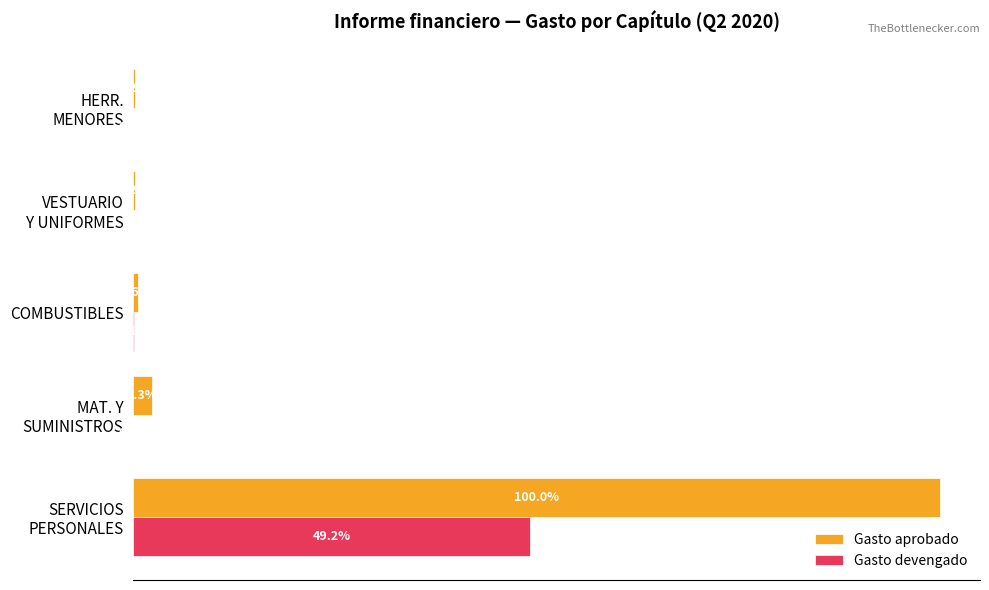

What are all the series names shown in the legend?

Gasto aprobado, Gasto devengado